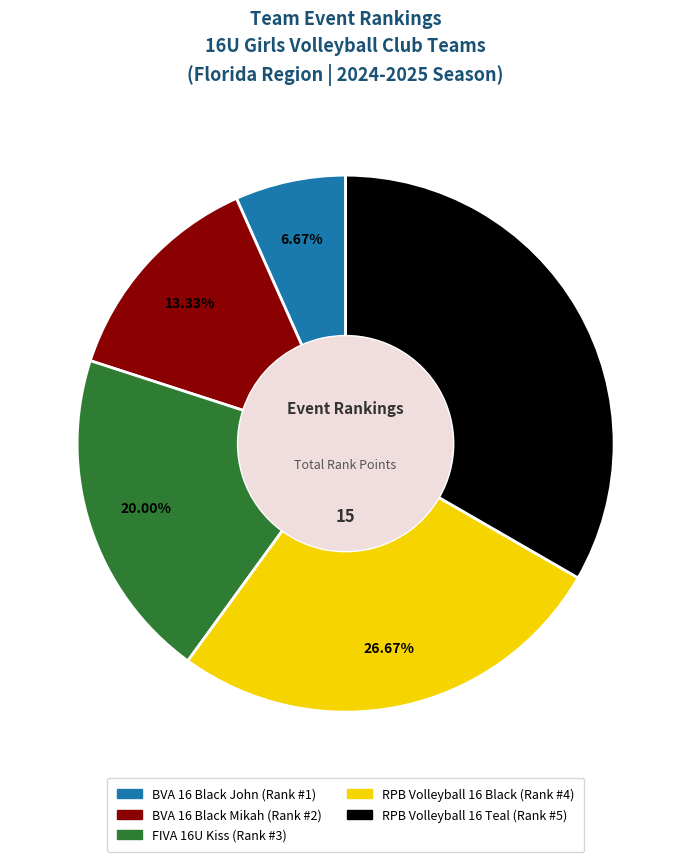

The BVA 16 Black Mikah slice represents 13% of the pie. True or false?

True